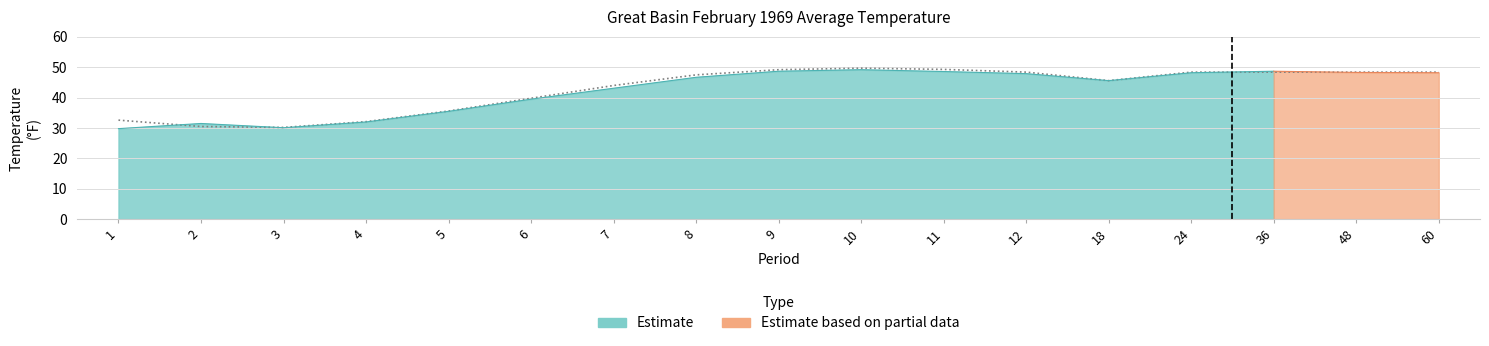

What is the sum of the values at 6 and 60?

88.2